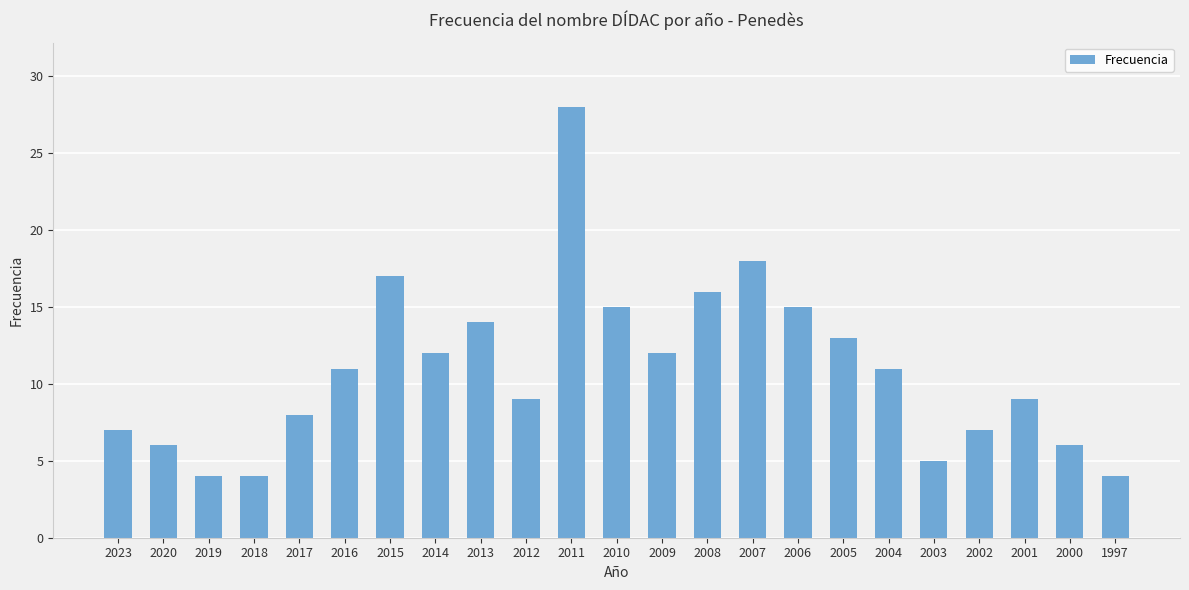

What is the average value?

11